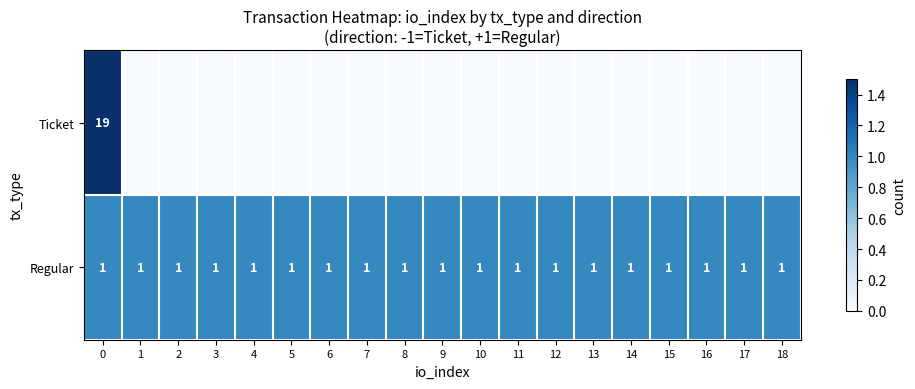

Is the value of Regular at 5 greater than the value of Ticket at 0?

No